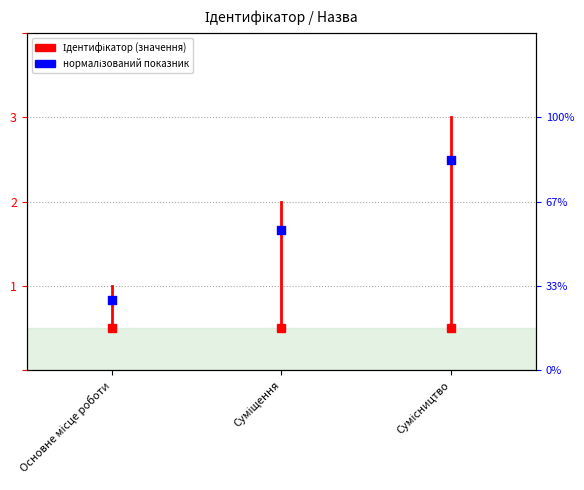

What is the change in value from Суміщення to Сумісництво?

+0.8